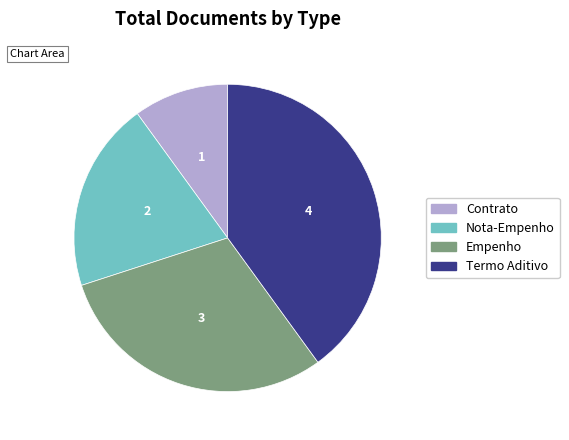

What is the ratio of the value at Contrato to the value at Empenho?

0.3